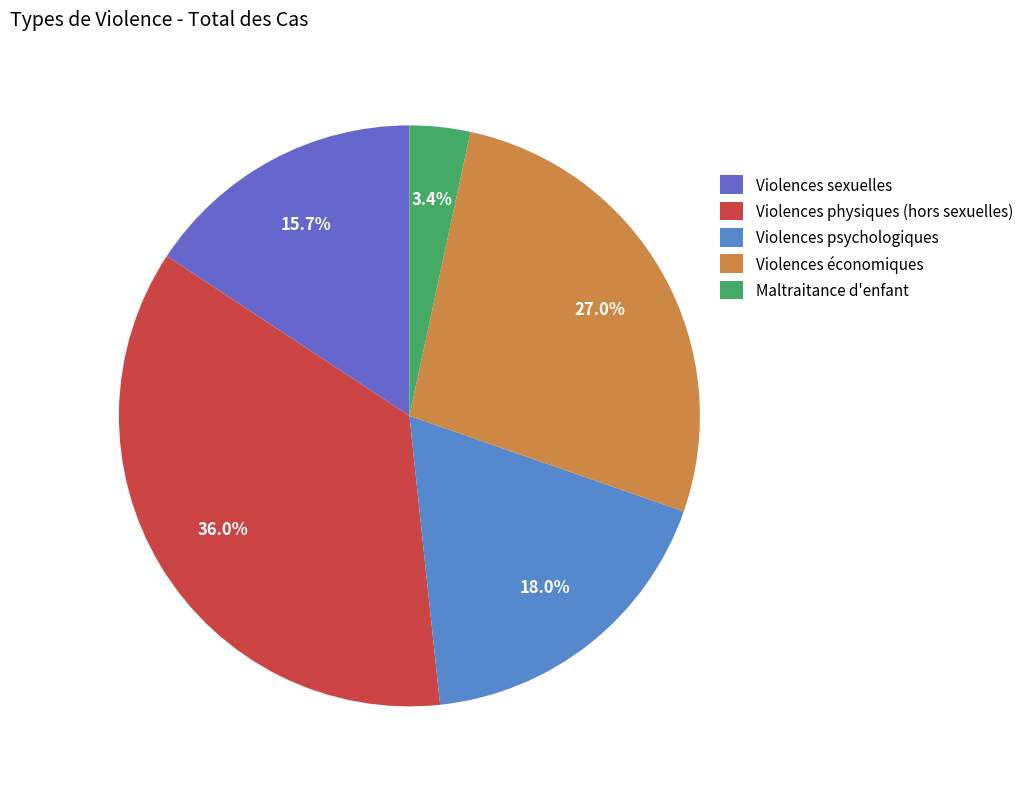

Rank the categories by value from lowest to highest.

Maltraitance d'enfant, Violences sexuelles, Violences psychologiques, Violences économiques, Violences physiques (hors sexuelles)